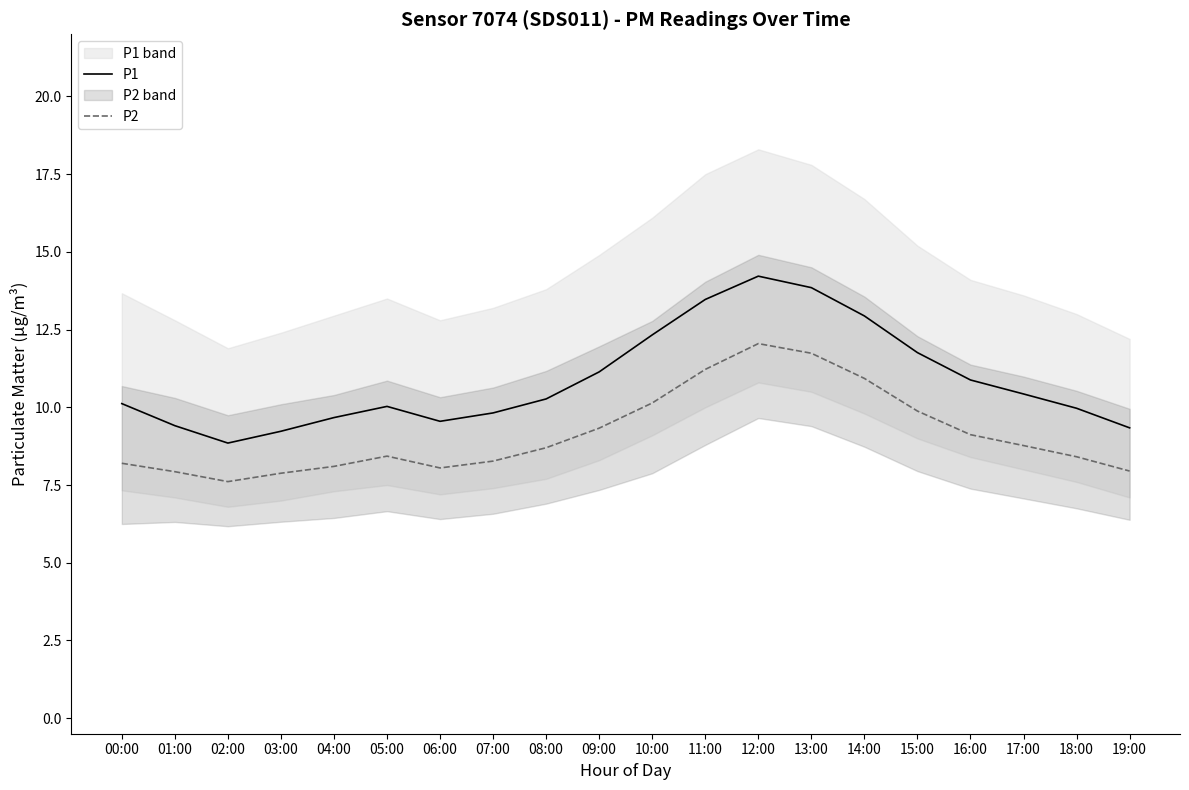

Which category has the highest value in the P2 series?

12:00